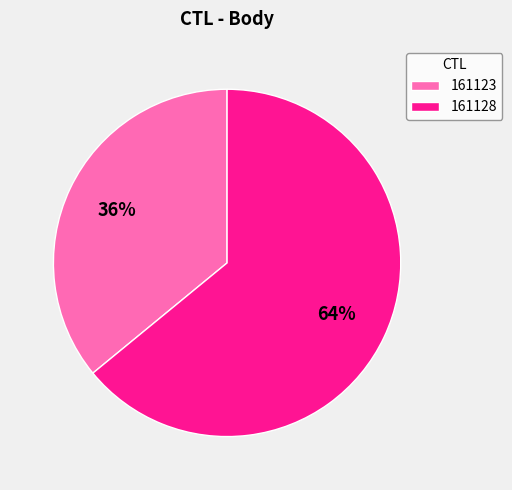

To the nearest percent, what is the combined percentage of 161128 and 161123?

100%